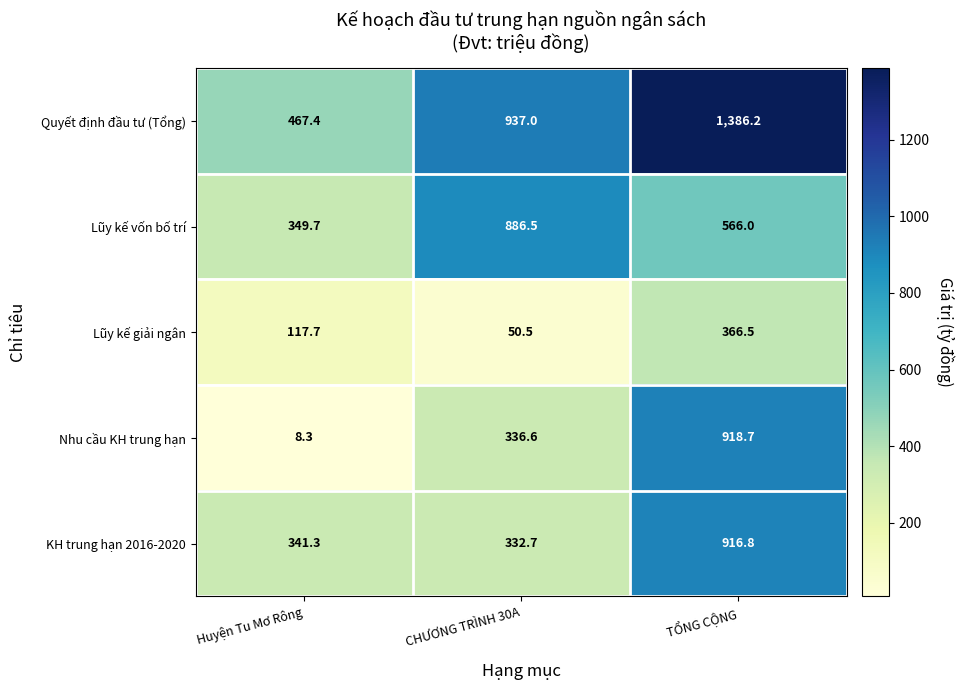

List the labels in order of Quyết định đầu tư (Tổng) value, largest first.

TỔNG CỘNG, CHƯƠNG TRÌNH 30A, Huyện Tu Mơ Rông